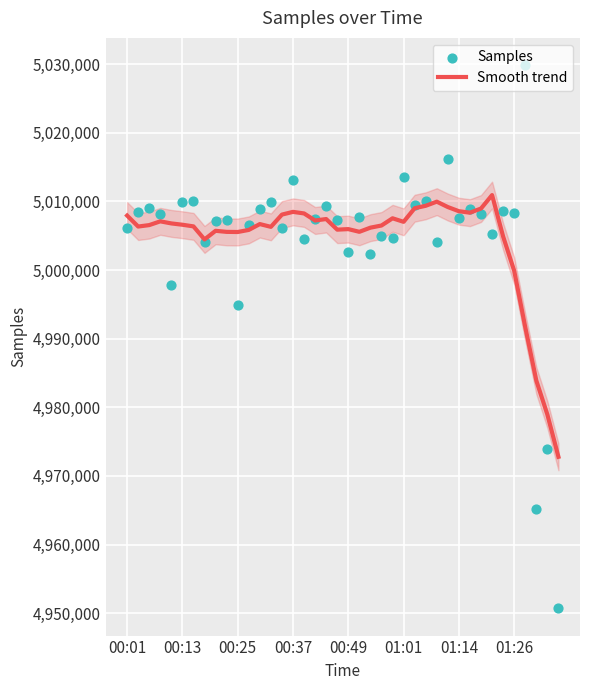

Is the value of Smooth trend at 18 greater than the value of Samples at 13?

No